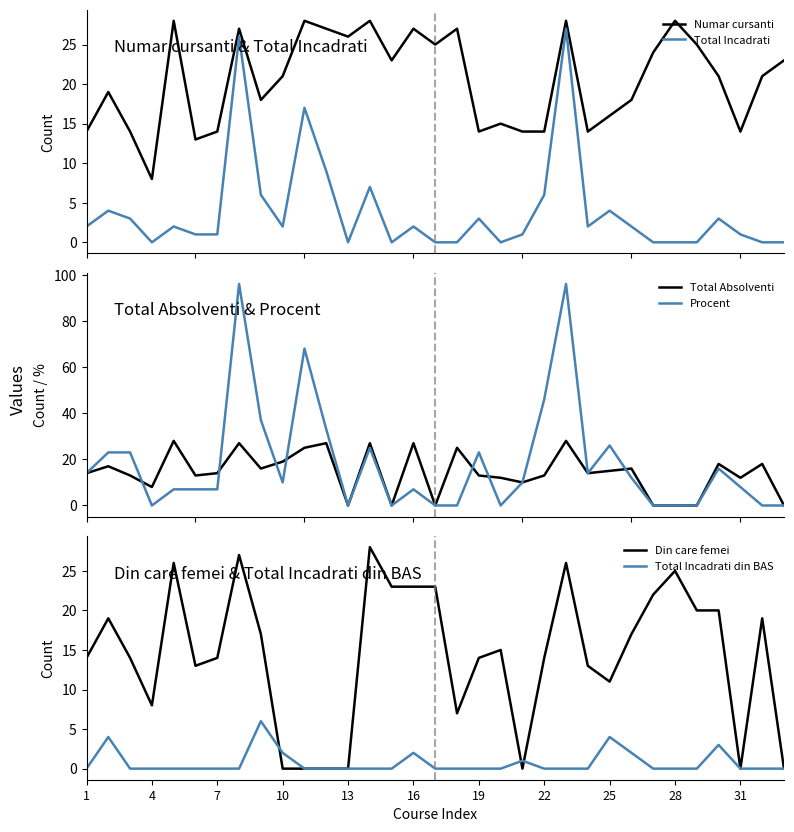

What is the greatest value displayed?

96